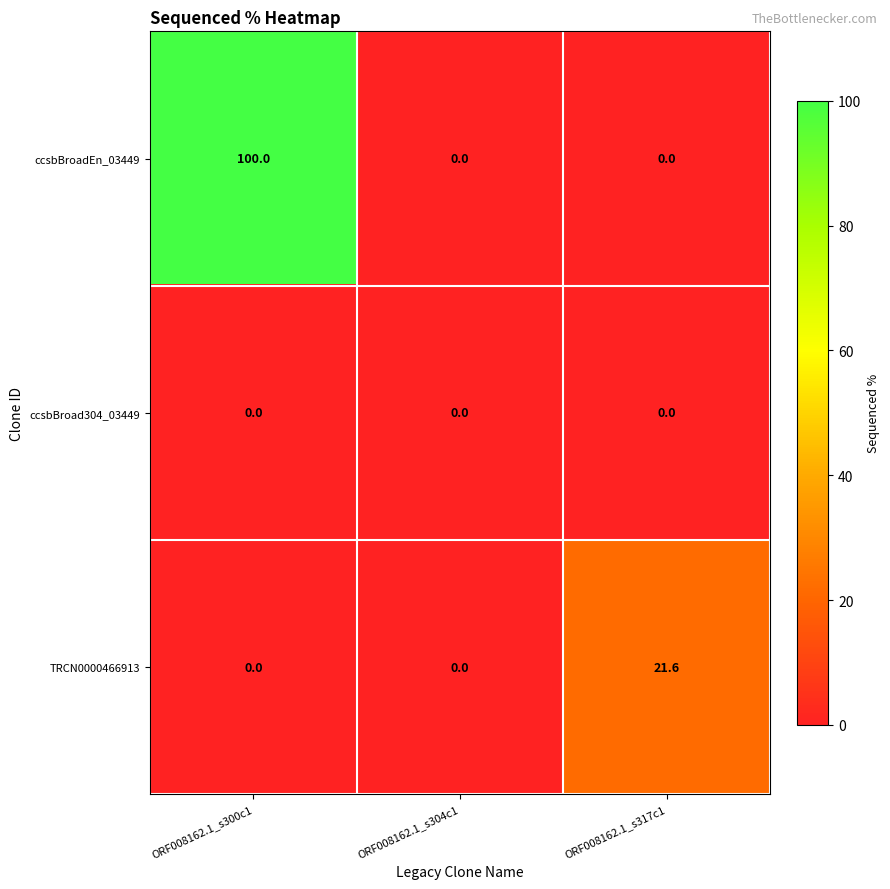

What is the spread (max minus min) of values at ORF008162.1_s317c1?

21.6